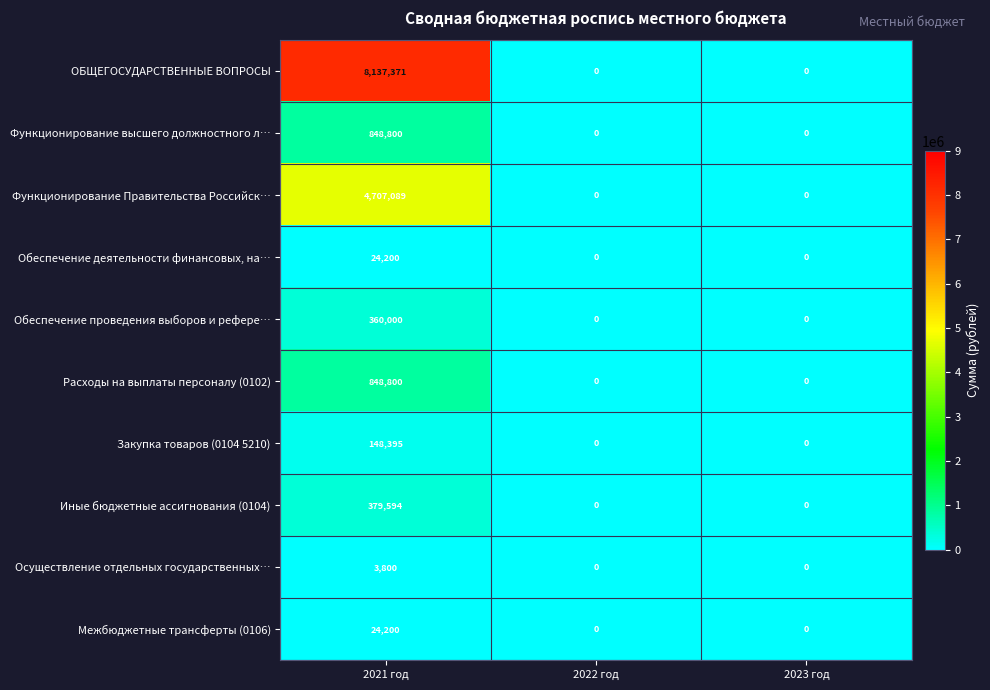

True or false: Функционирование высшего должностного л… has a value of 216504 at 2021 год.

False